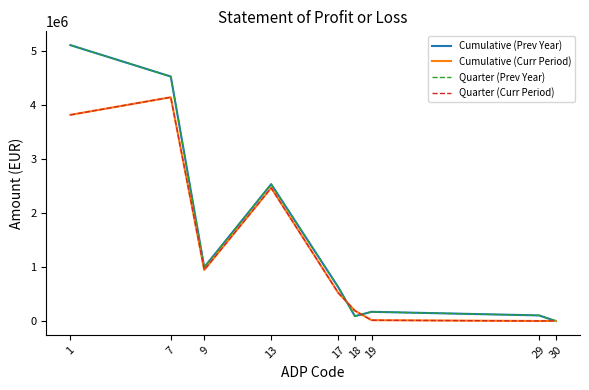

What is the value of the Quarter (Curr Period) point at the 6th from the left?

191412